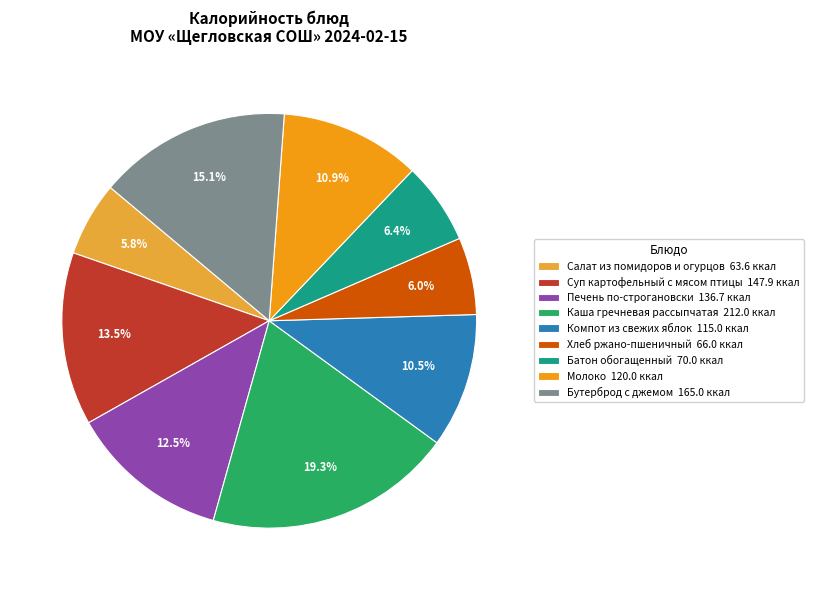

Is Каша гречневая рассыпчатая 212.0 ккал the majority of the pie?

No